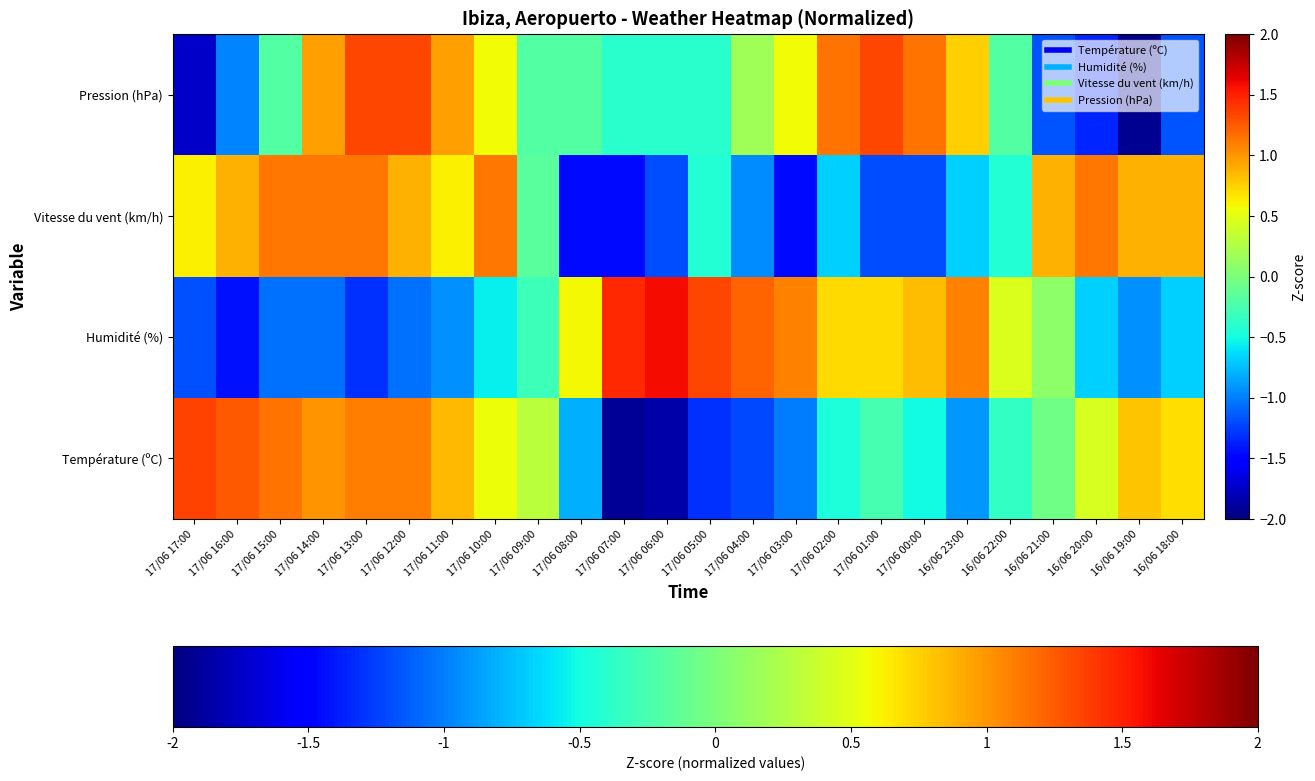

Which label corresponds to the largest value in the chart?

17/06 06:00